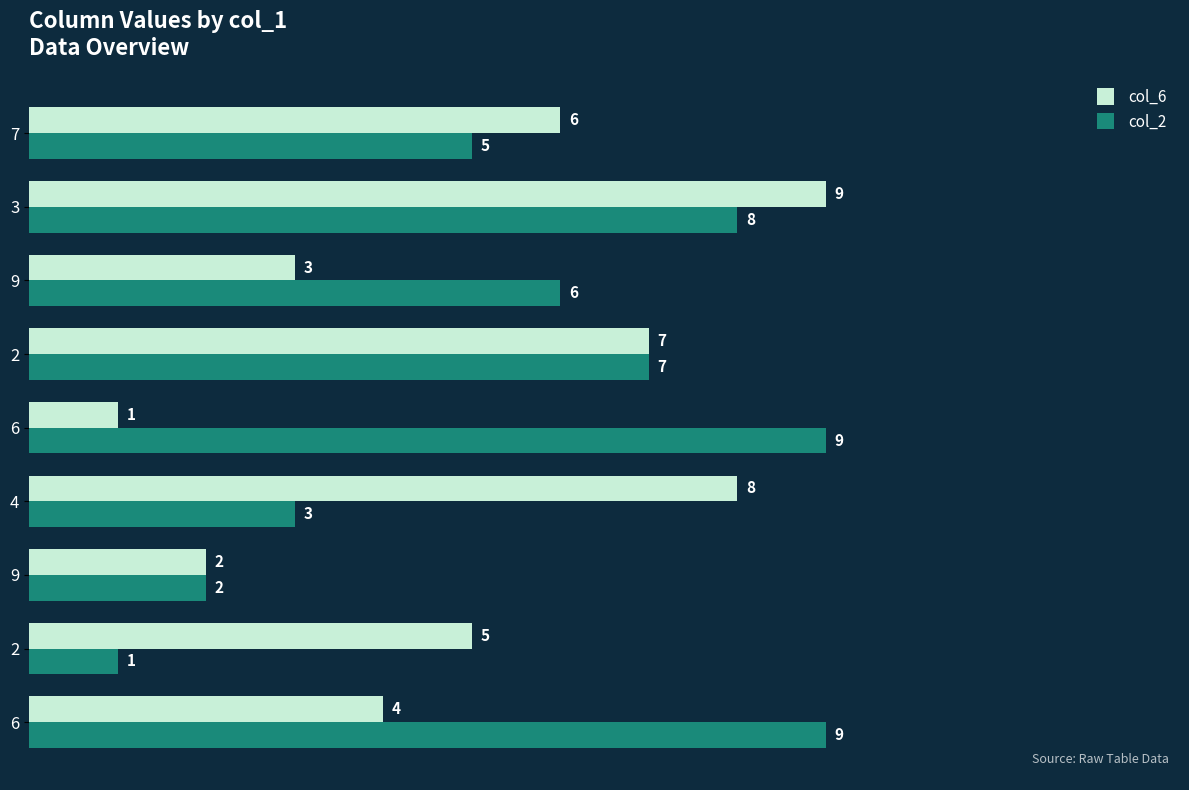

Count the number of categories in the chart.

9